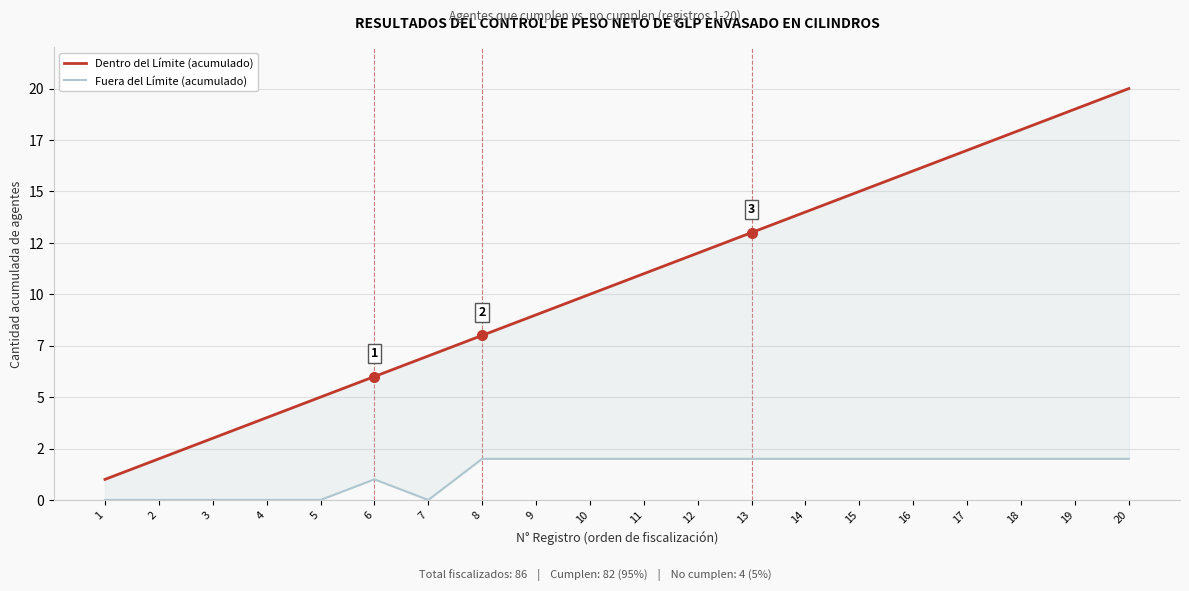

How many lines are shown in the chart?

2